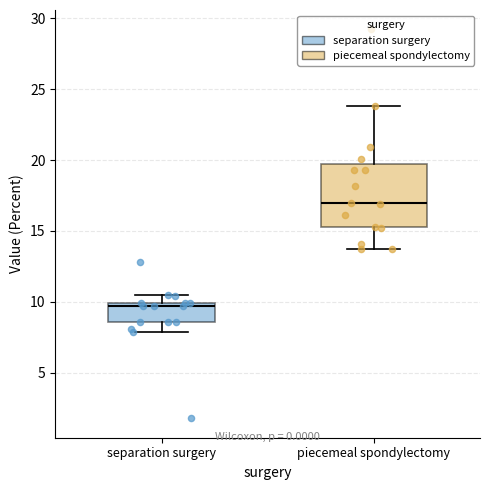

Reading left to right, read every box against the y-axis: the position of its median line, the range the box covers, and the ends of its whiskers. The values are not printed on the chart, so give them approximately, as read against the axis.

separation surgery: median 9.5, box 8.5 to 10.0, whiskers 8.0 to 10.5
piecemeal spondylectomy: median 17.0, box 15.5 to 19.5, whiskers 13.5 to 24.0